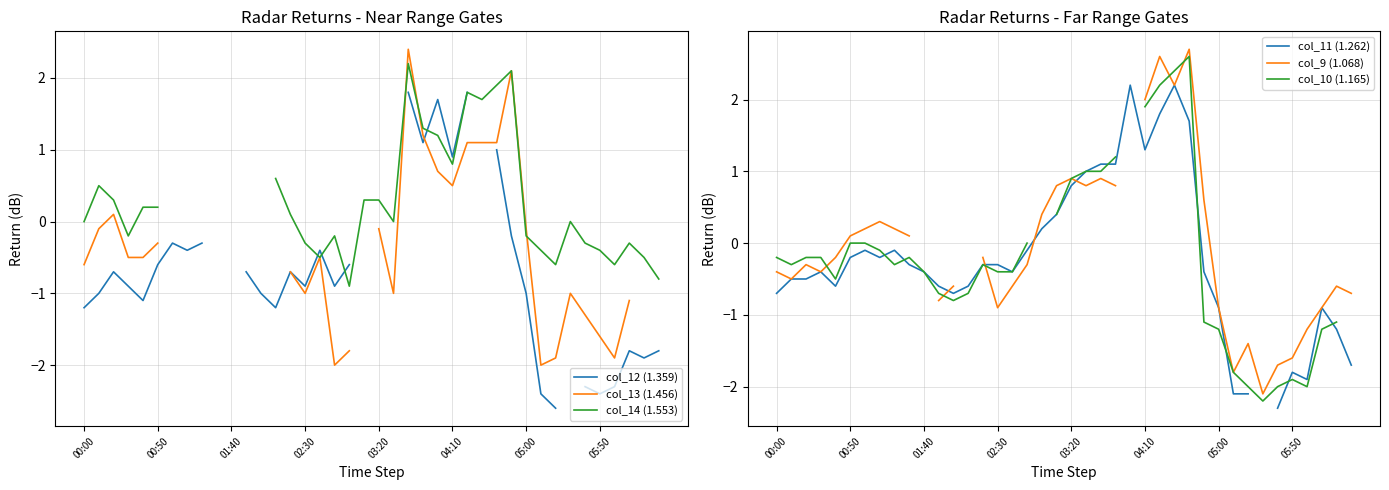

How many distinct data groups are displayed?

6